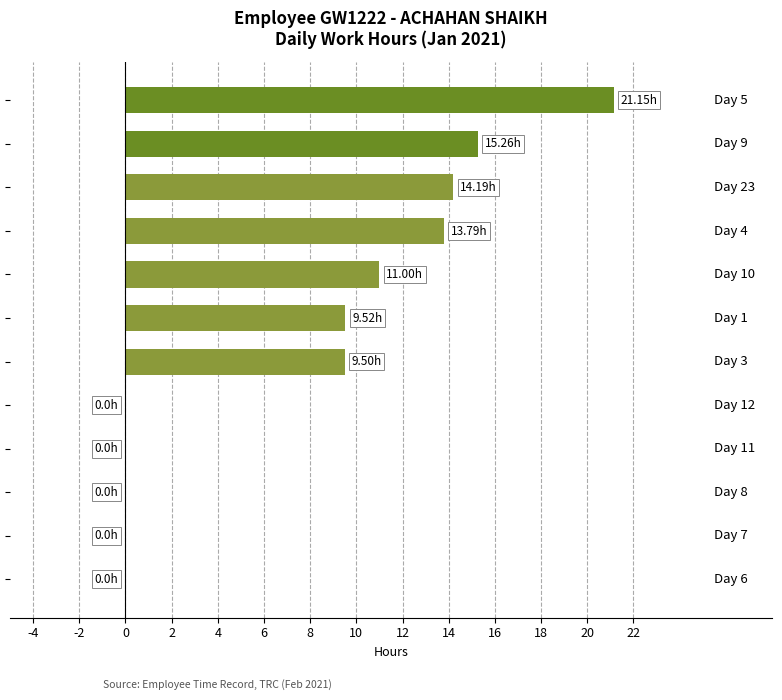

Count the number of values greater than 9.

7